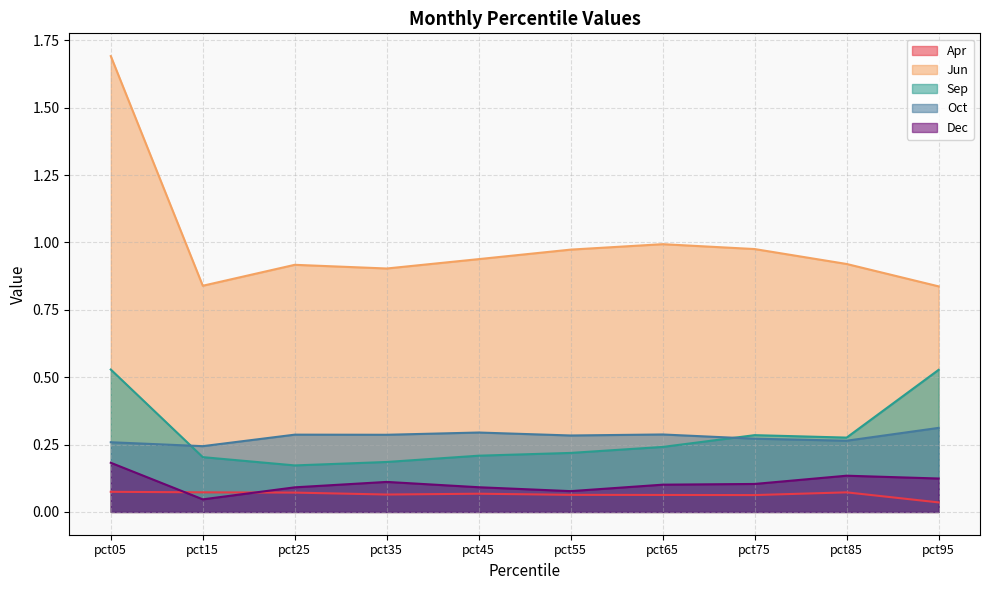

Rank the series at pct35 from highest to lowest value.

Jun, Oct, Sep, Dec, Apr